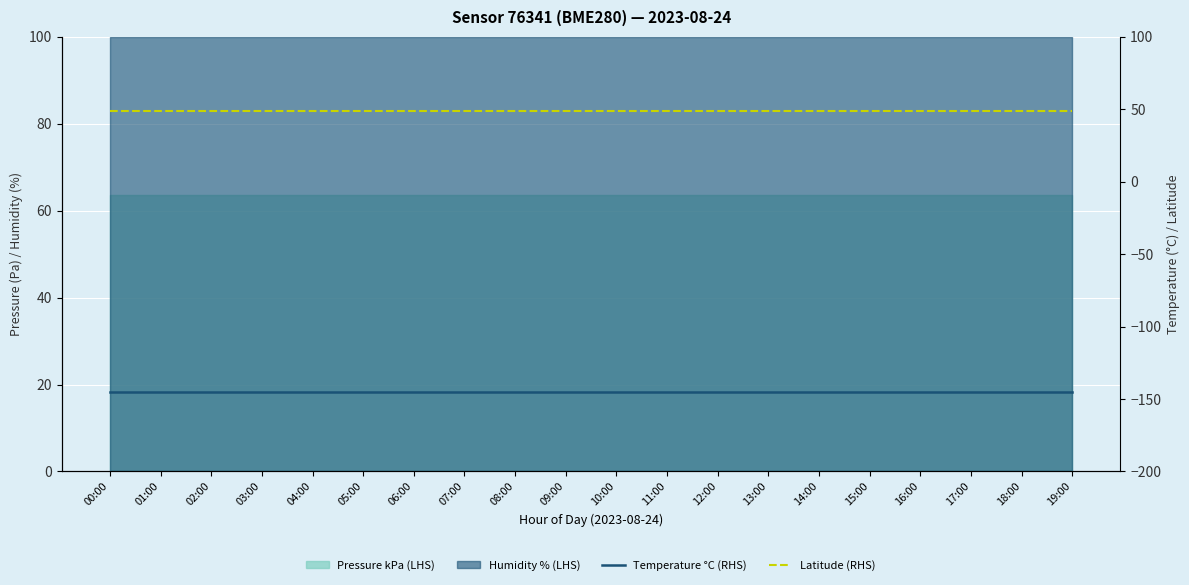

Is it true that Temperature °C (RHS) equals -41.0 at 08:00?

False